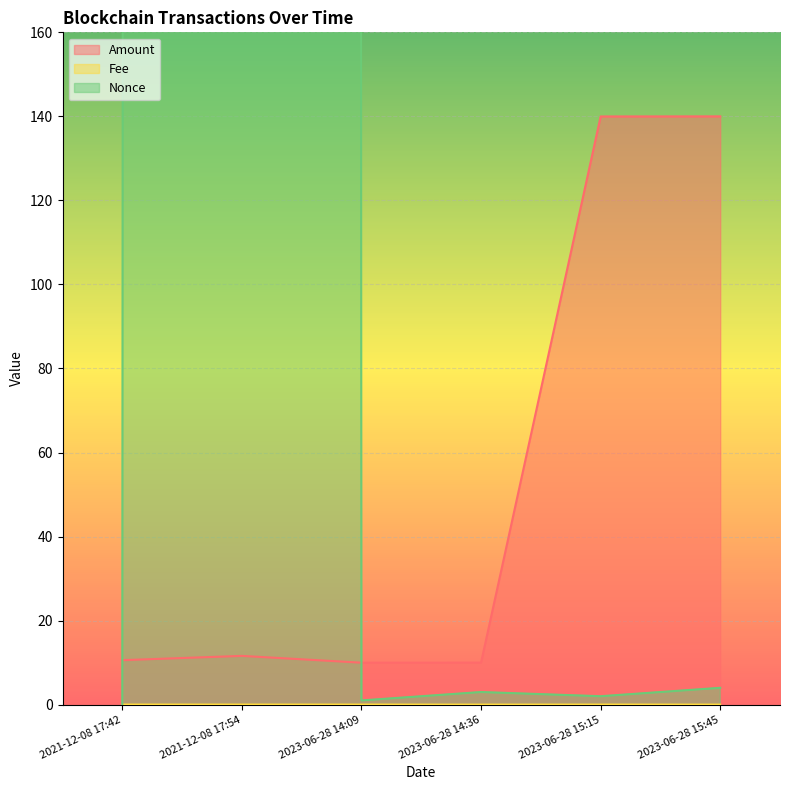

True or false: Fee has a value of 0.0 at 2023-06-28 14:36.

True